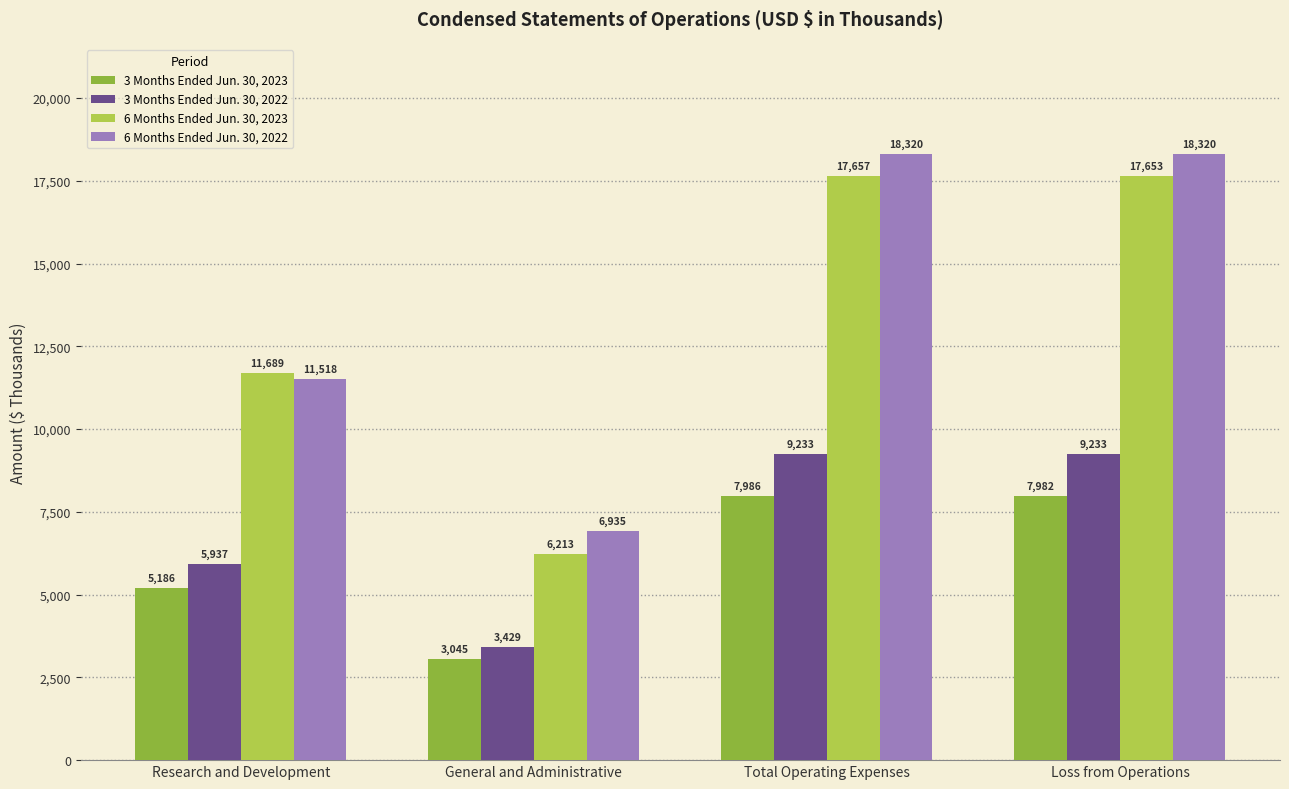

What is the difference between the second highest and second lowest values in the 3 Months Ended Jun. 30, 2022 series?

3296